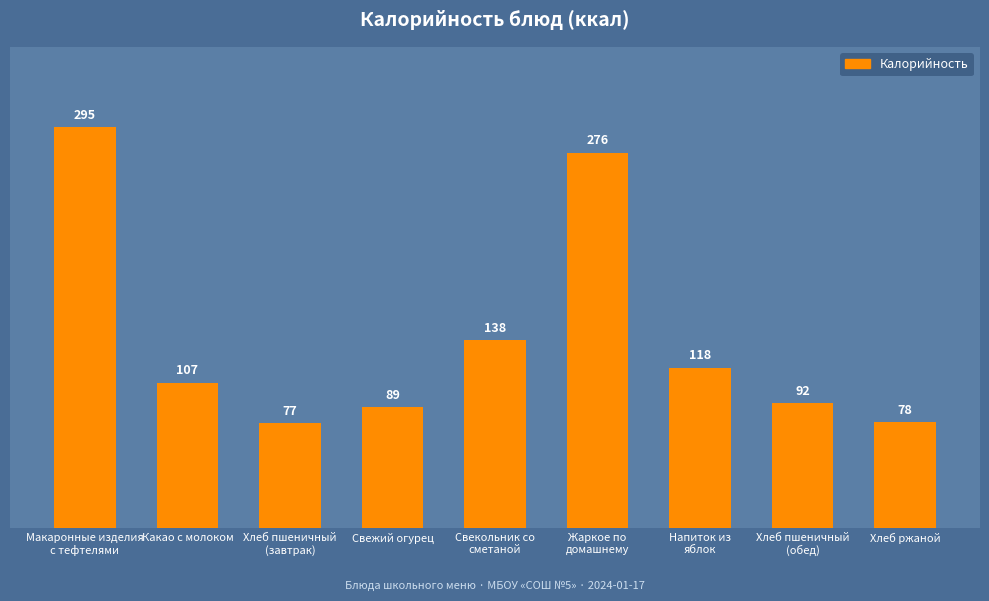

What is the label of the 1st bar from the left?

Макаронные изделия
с тефтелями